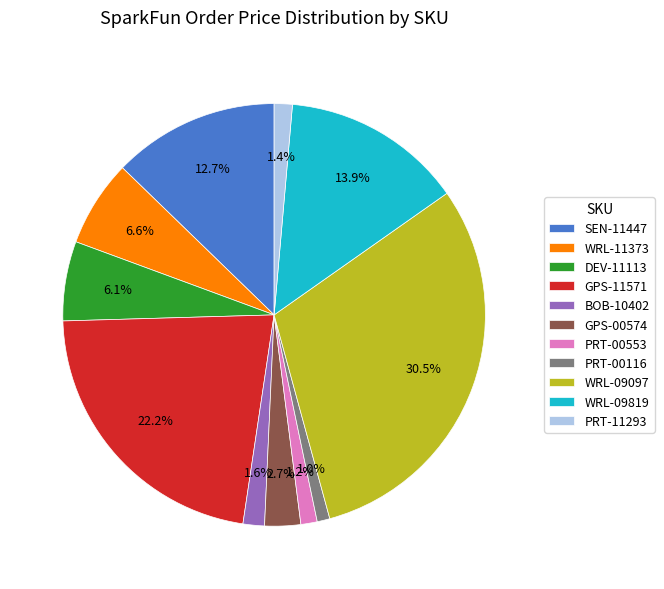

To the nearest percent, what is the average slice percentage?

9%